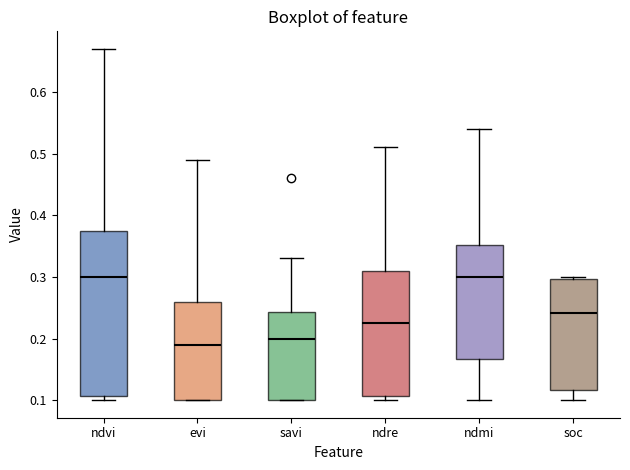

Reading left to right, transcribe this box plot: for each box, give where its median line is, the range the box spans, and where its two whiskers end, as read against the y-axis. The values are not printed on the chart, so give them approximately, as read against the axis.

ndvi: median 0.30, box 0.11 to 0.38, whiskers 0.10 to 0.67
evi: median 0.19, box 0.10 to 0.26, whiskers 0.10 to 0.49
savi: median 0.20, box 0.10 to 0.24, whiskers 0.10 to 0.33
ndre: median 0.23, box 0.11 to 0.31, whiskers 0.10 to 0.51
ndmi: median 0.30, box 0.17 to 0.35, whiskers 0.10 to 0.54
soc: median 0.24, box 0.12 to 0.30, whiskers 0.10 to 0.30 (just above the box's upper edge)